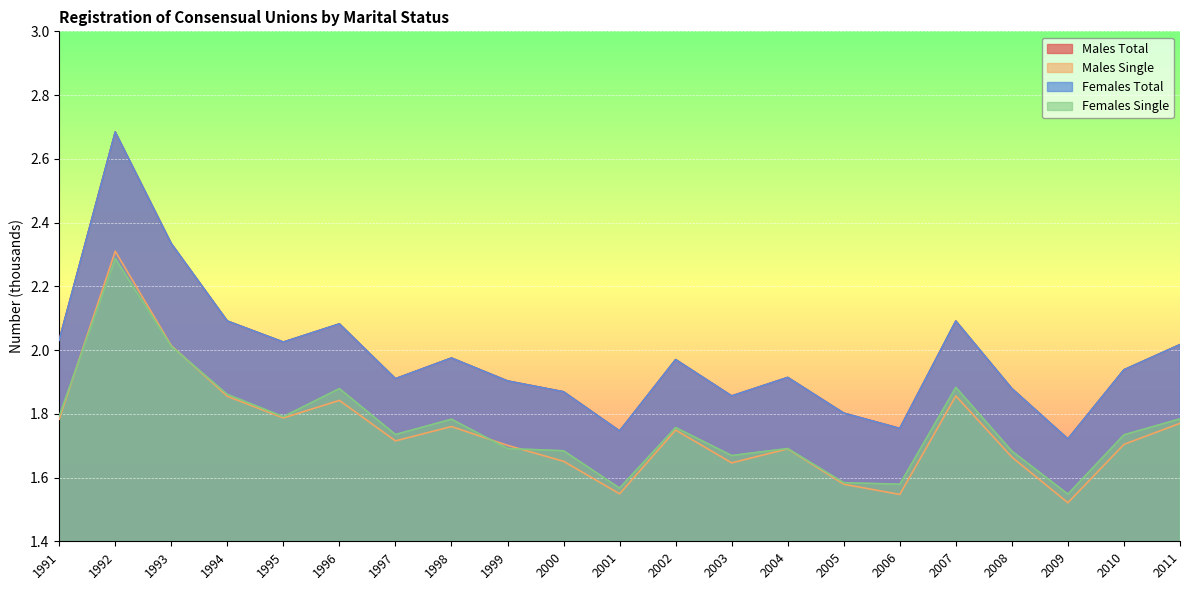

True or false: Females Total and Males Total intersect in this chart.

False